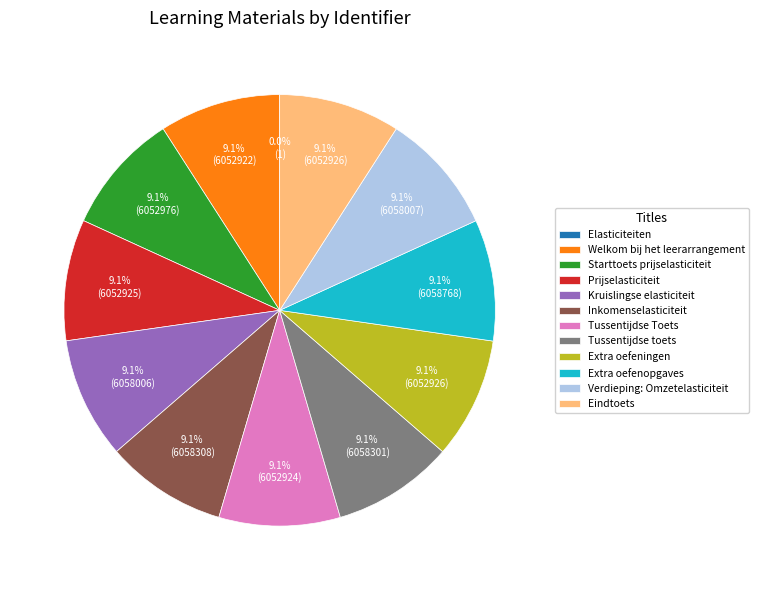

Approximately how many times larger is the value at Prijselasticiteit compared to Starttoets prijselasticiteit?

1.0